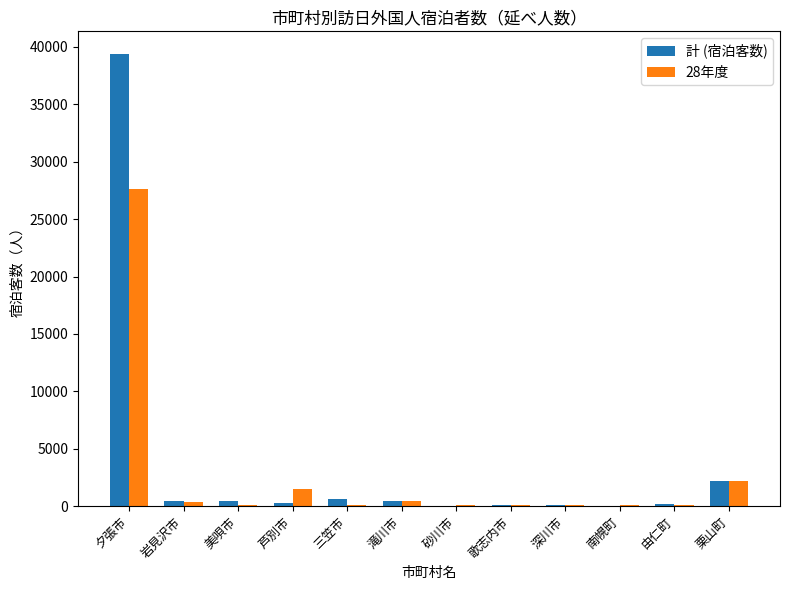

At which category is the sum across all series the highest?

夕張市